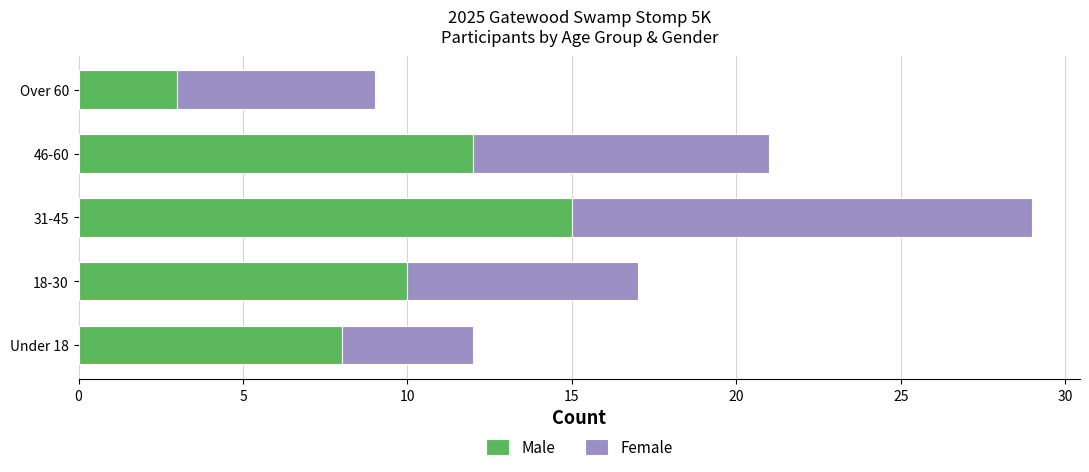

What is the total value across all series at 18-30?

17